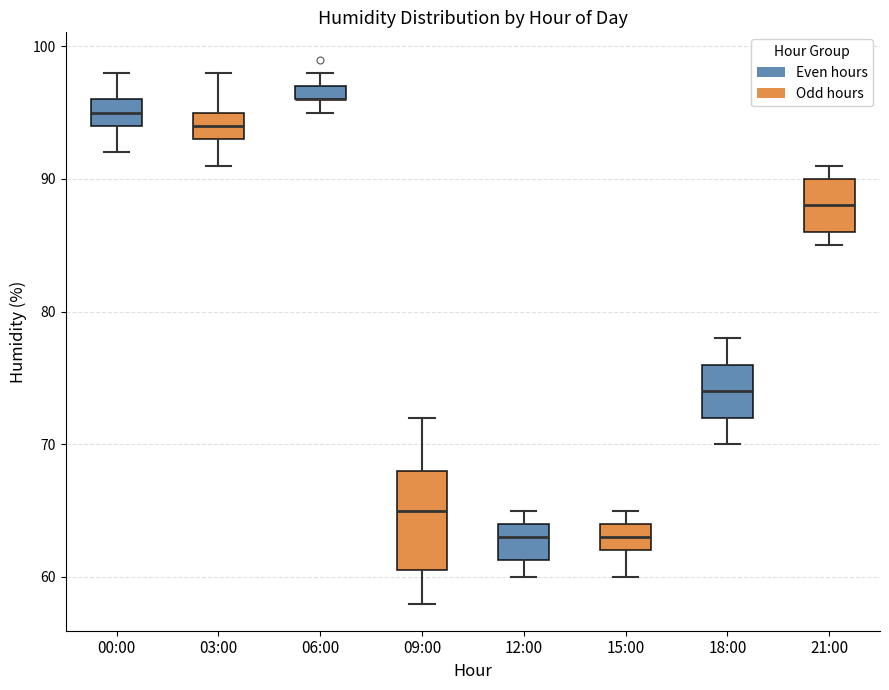

Where is the upper edge of the box for 15:00 on the y-axis? The values are not printed on the chart, so give them approximately, as read against the axis.

64